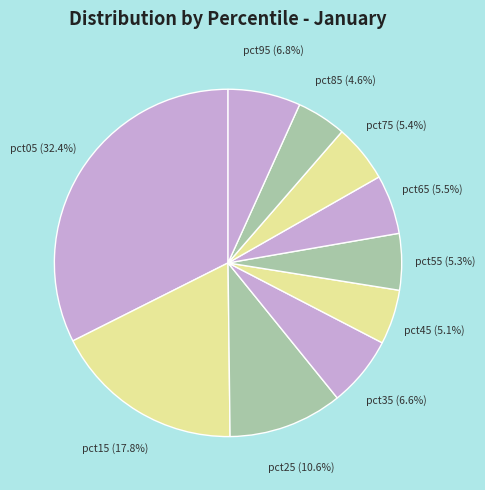

Do pct15 and pct55 together represent more than half of the pie?

No